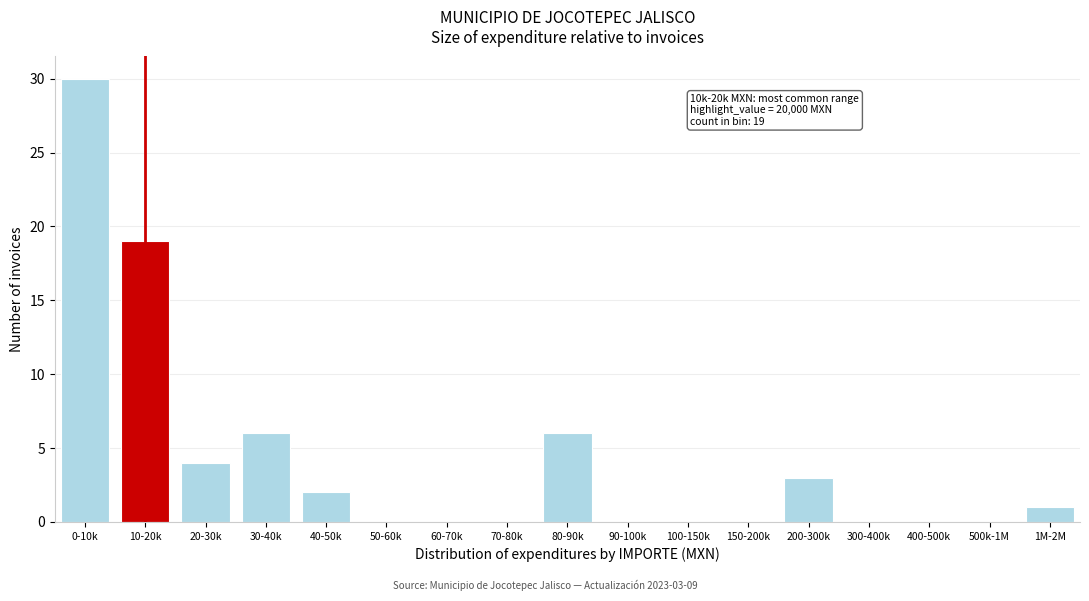

Reading right to left, list all the values displayed in this chart.

1M-2M=1	500k-1M=0	400-500k=0	300-400k=0	200-300k=3	150-200k=0	100-150k=0	90-100k=0	80-90k=6	70-80k=0	60-70k=0	50-60k=0	40-50k=2	30-40k=6	20-30k=4	10-20k=19	0-10k=30